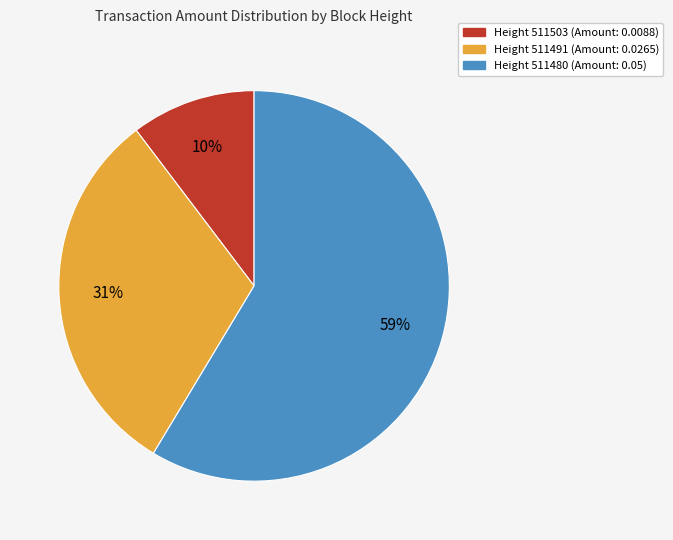

How many segments does this pie chart have?

3